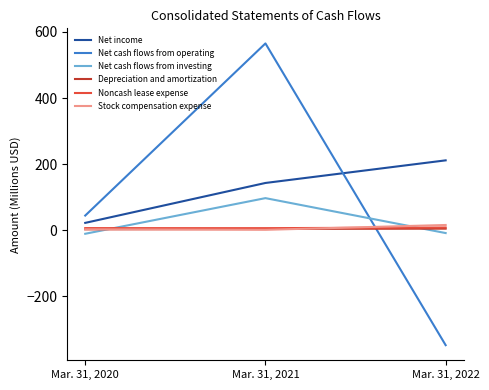

What is the sum of all Noncash lease expense values?

20.6